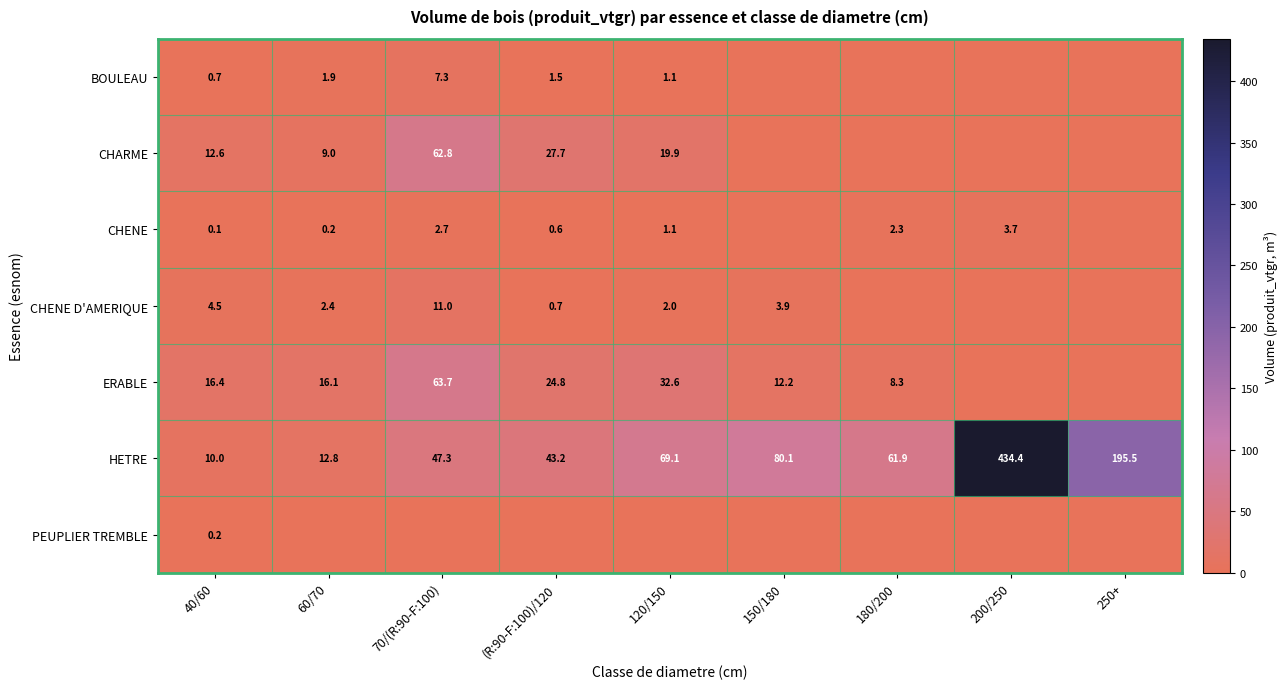

True or false: CHARME has a value of 21.3 at 40/60.

False